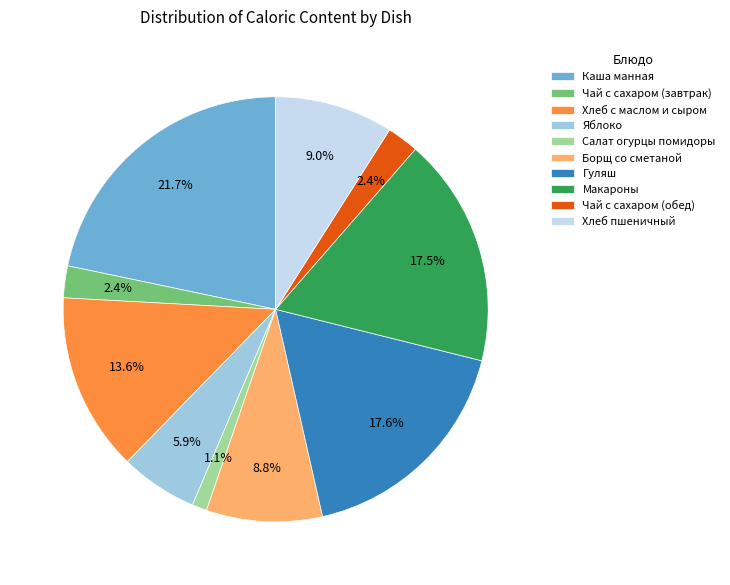

Which category has the smallest portion of the pie?

Салат огурцы помидоры